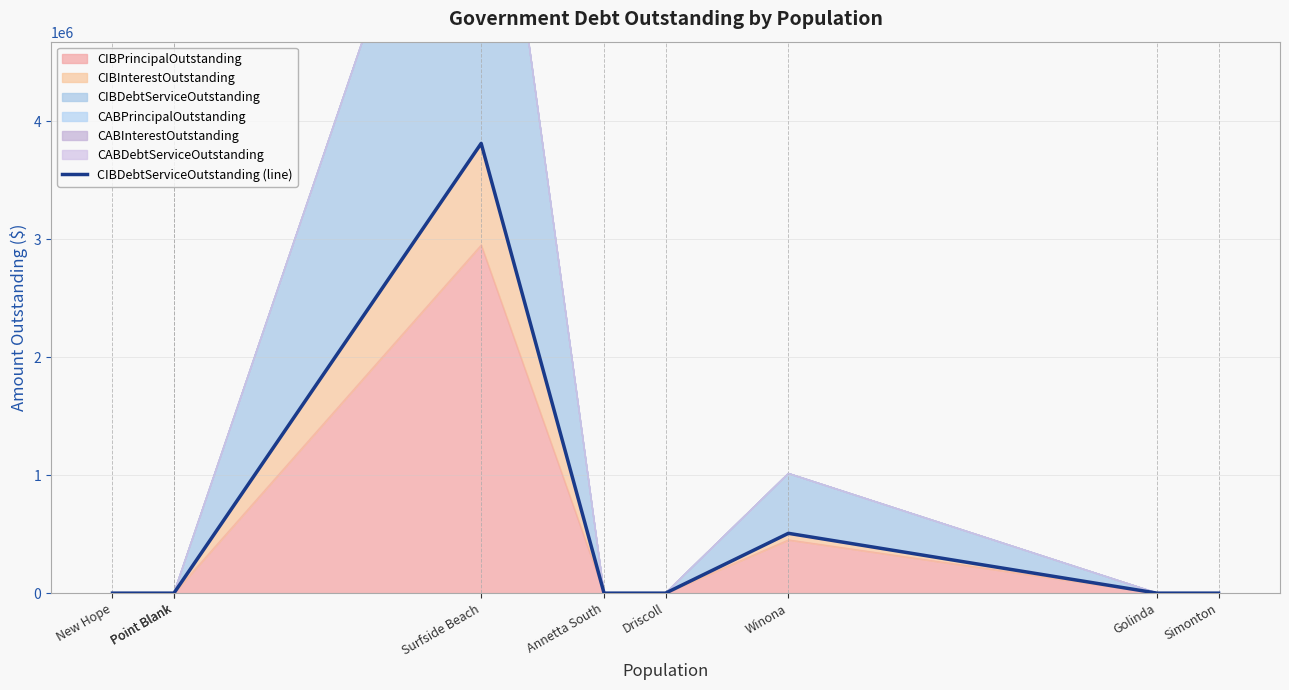

What is the label of the 1st point from the left?

New Hope